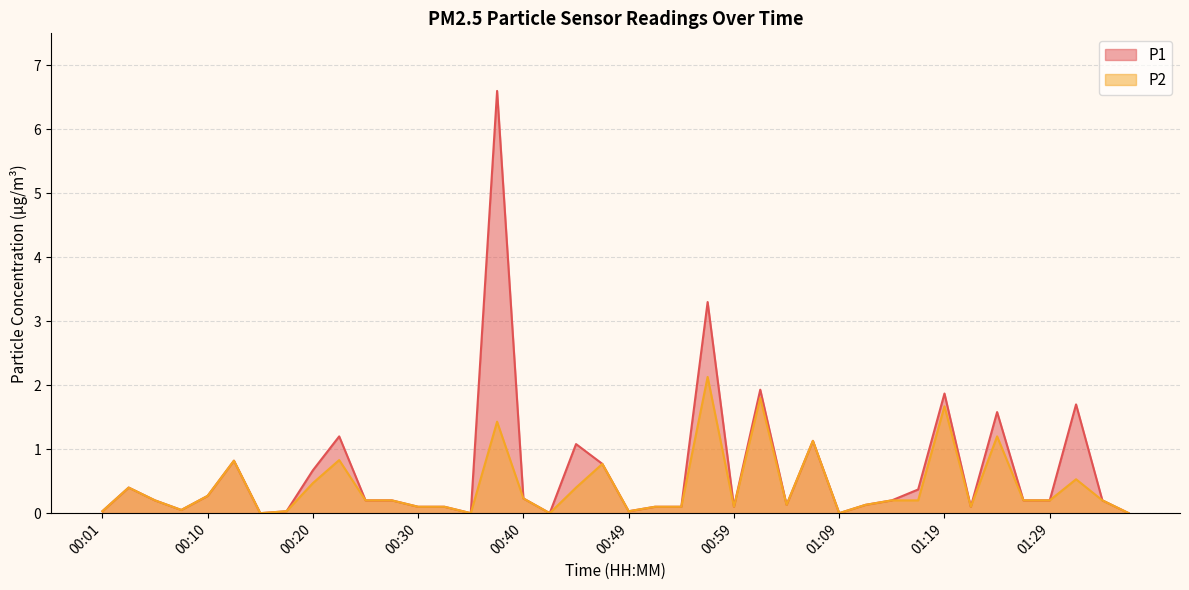

At how many categories does at least one series exceed 1?

9